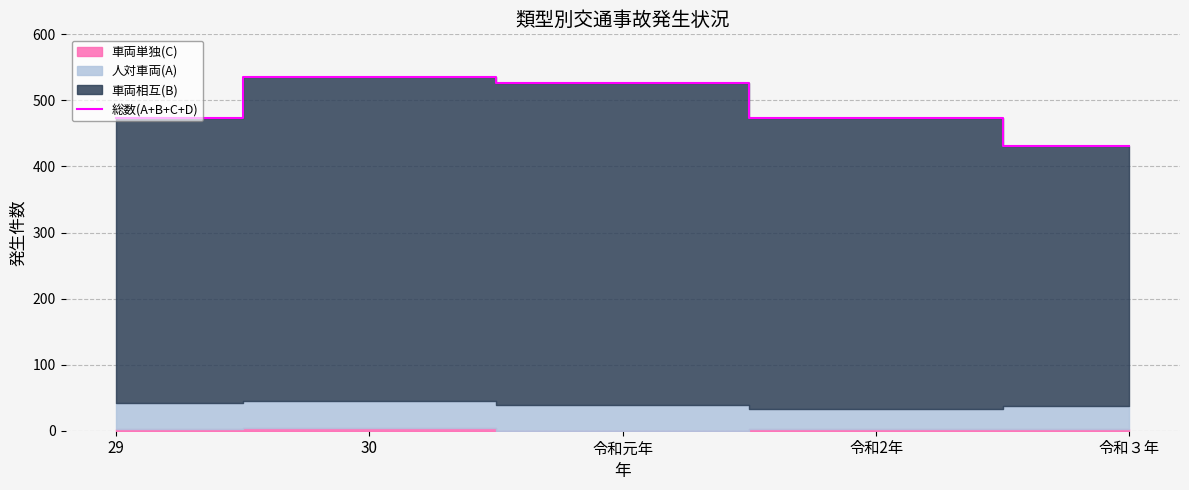

What is the sum of all values?

2440